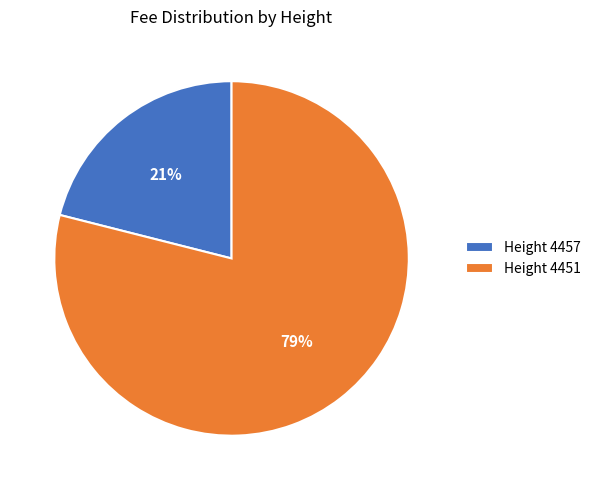

Count the number of slices in the pie.

2